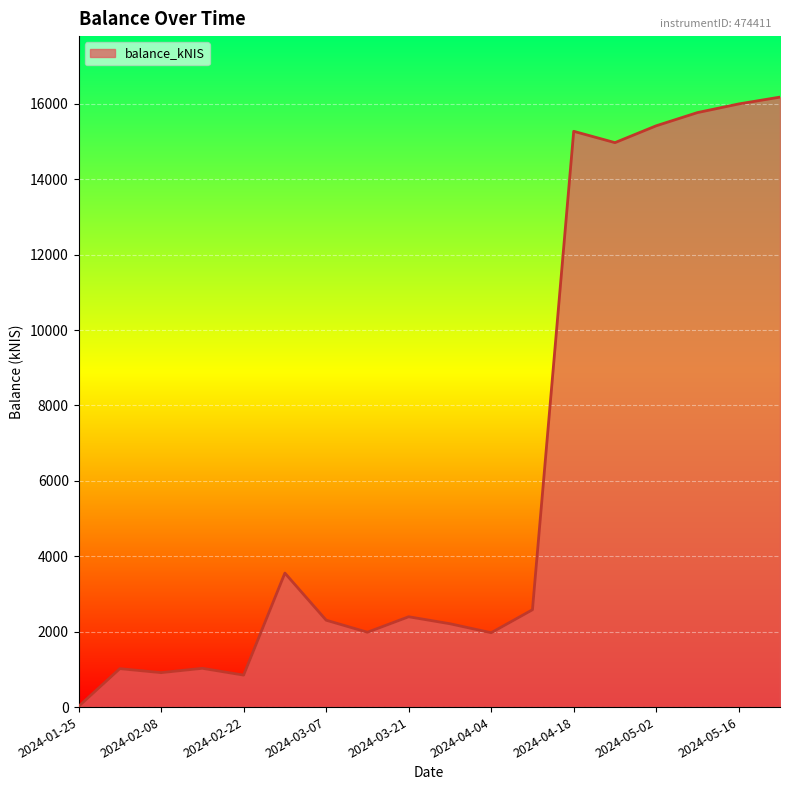

What is the maximum value shown in the chart?

16179.9